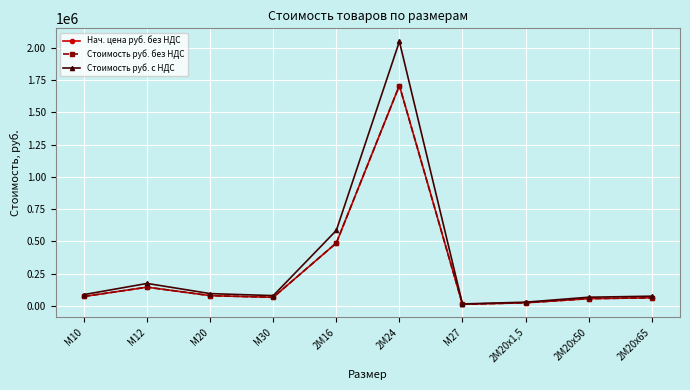

What is the label of the 8th point from the right?

М20